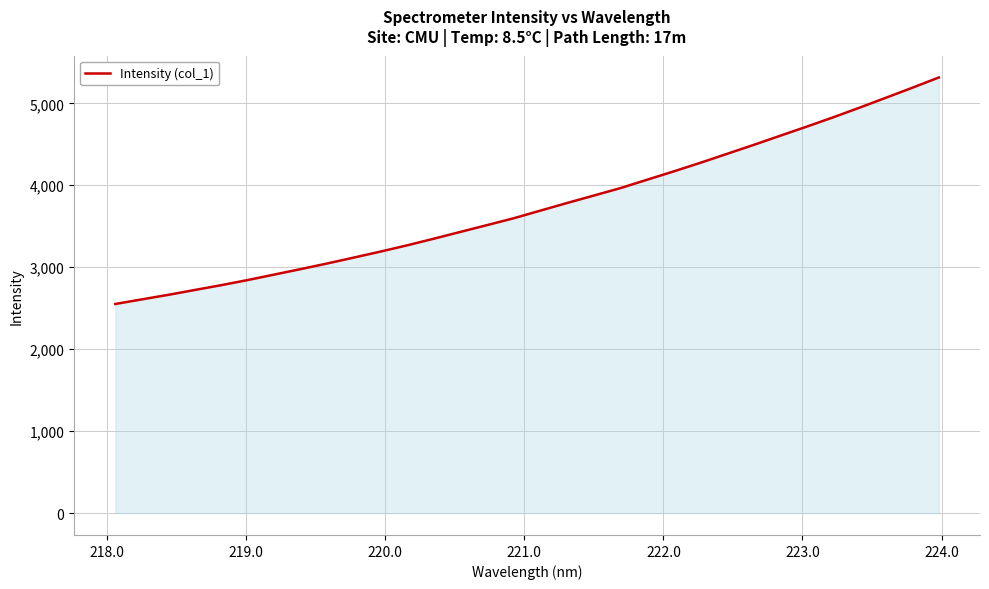

What is the smallest value displayed?

2552.2